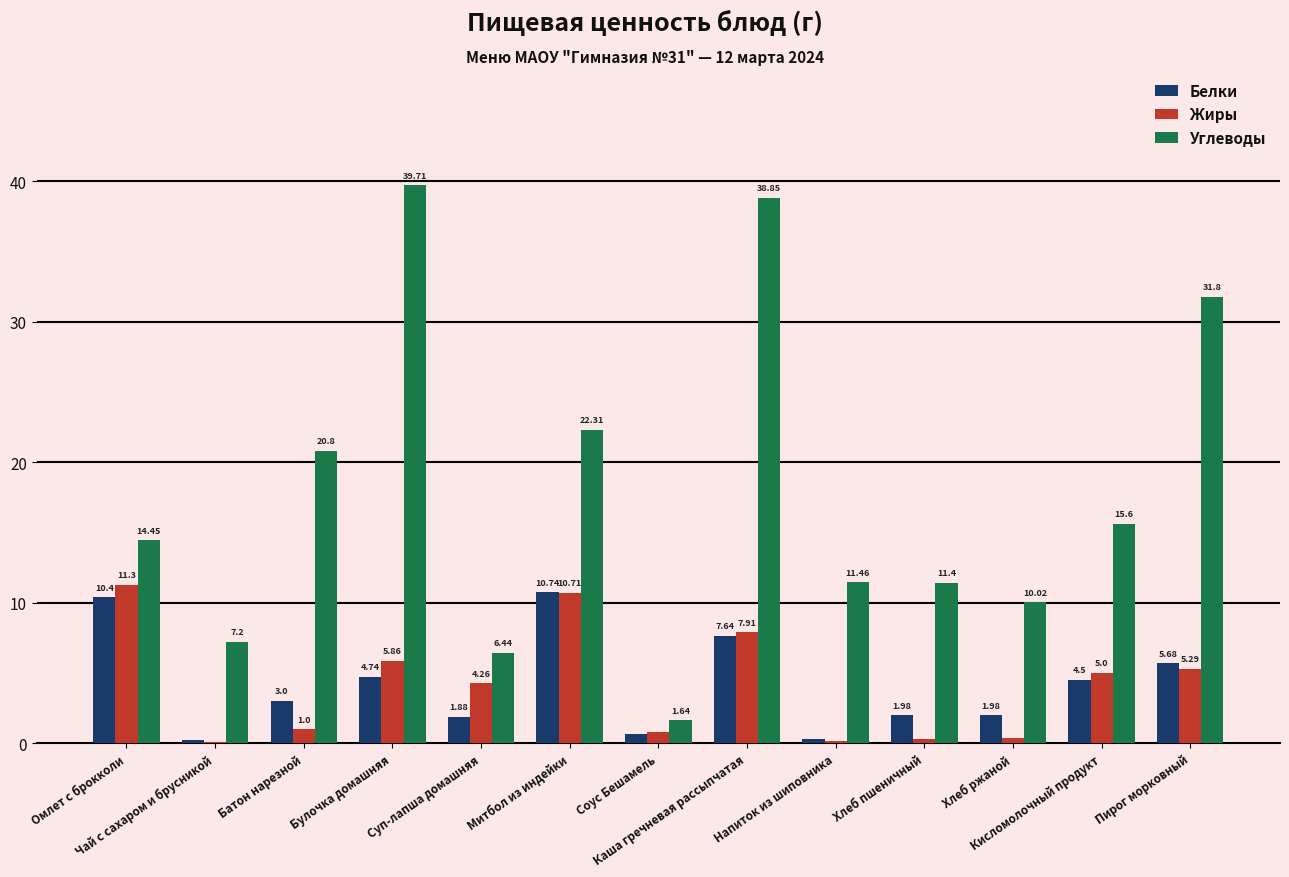

What is the sum of all Белки values?

53.8